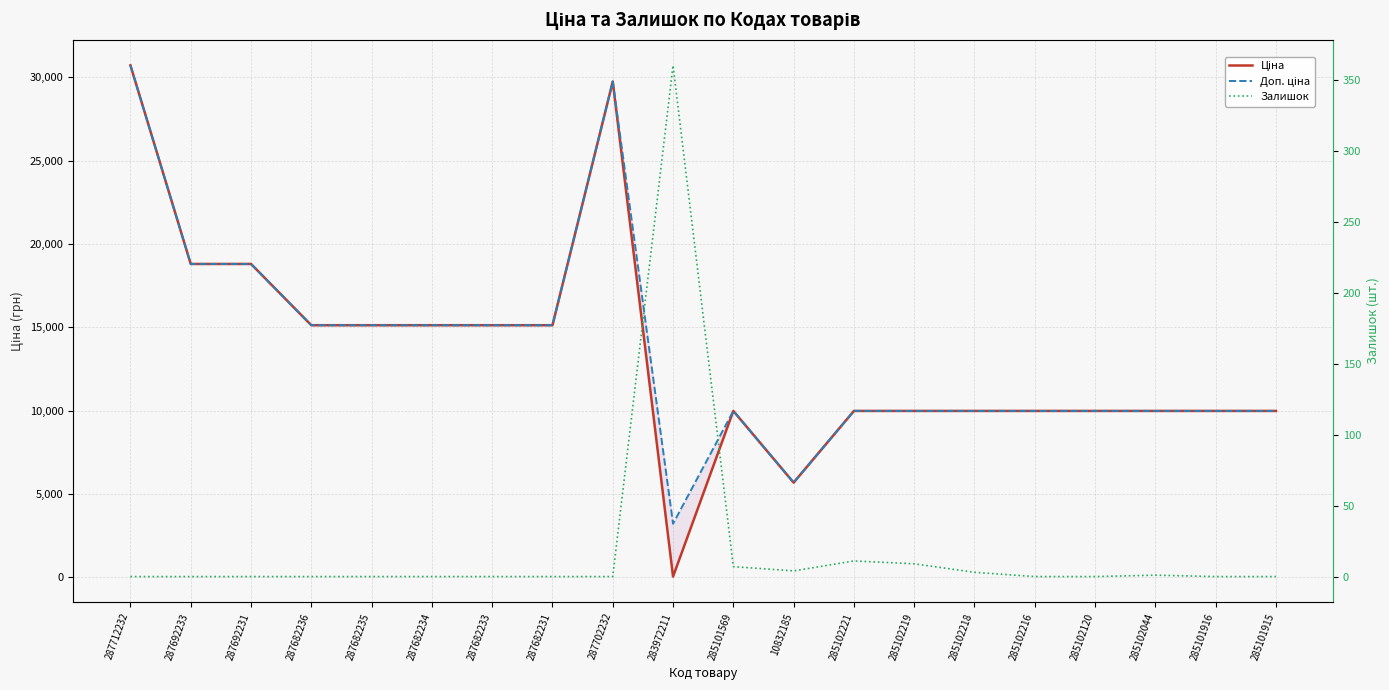

How many data points in Залишок are above 0?

7